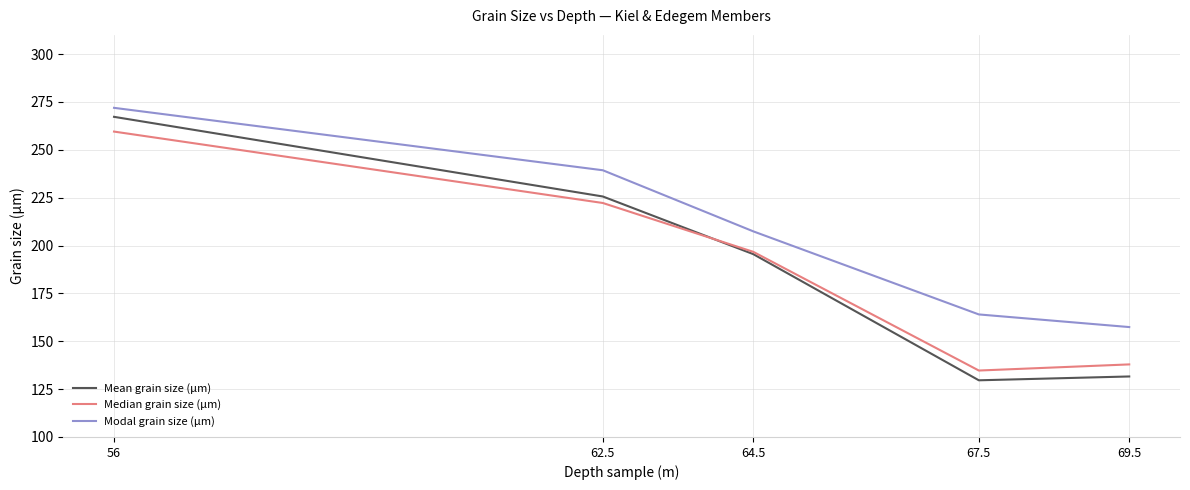

Reading left to right, list all the values displayed in this chart.

Mean grain size (µm): 267.2	225.6	195.5	129.6	131.6
Median grain size (µm): 259.5	222.2	196.7	134.7	137.9
Modal grain size (µm): 271.9	239.3	207.4	164.0	157.4